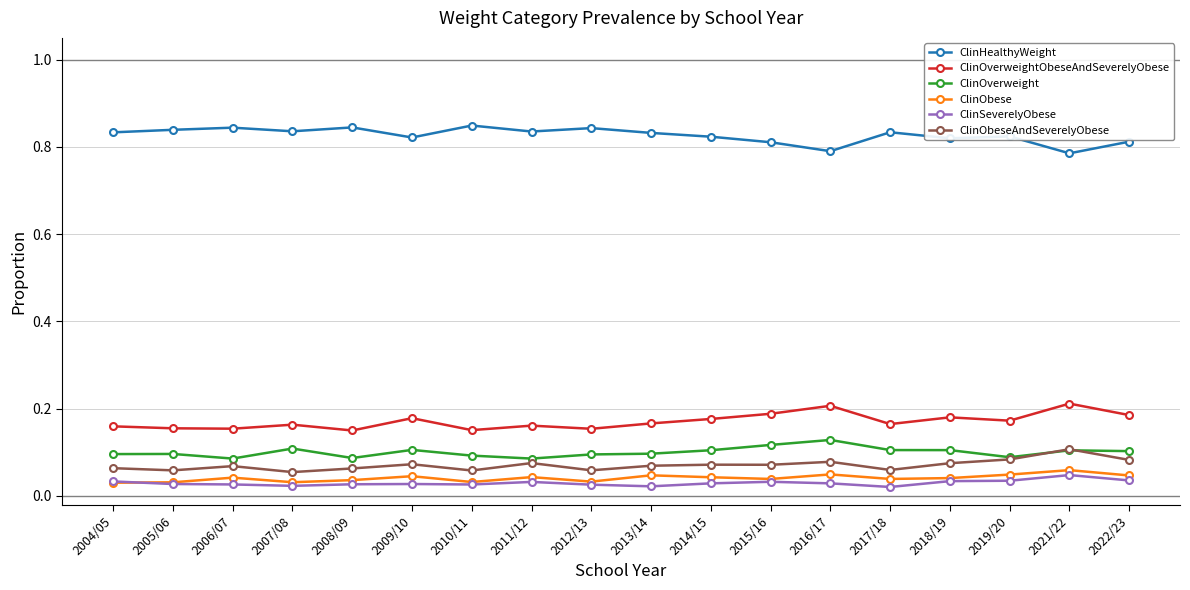

How many distinct data groups are displayed?

6